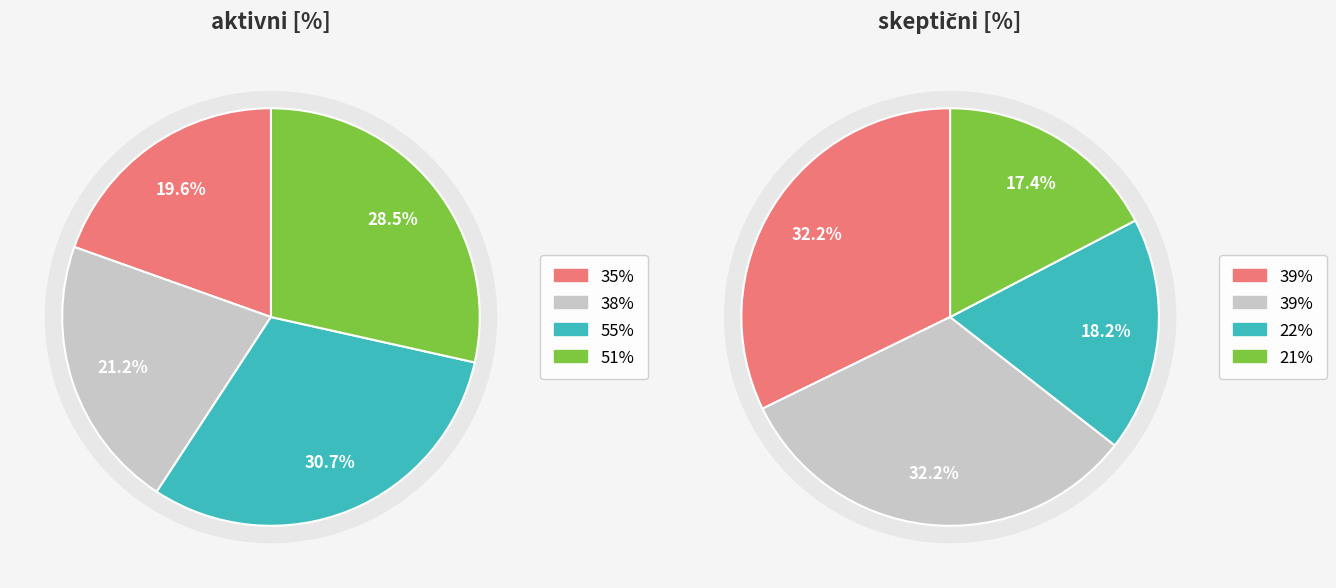

Is it true that 2015 is 5% of the pie?

False